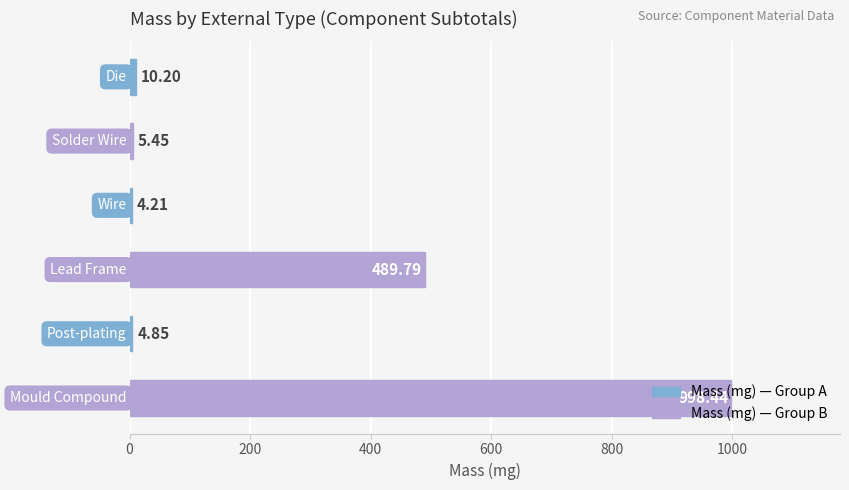

What is the difference between the maximum and second lowest values?

993.6